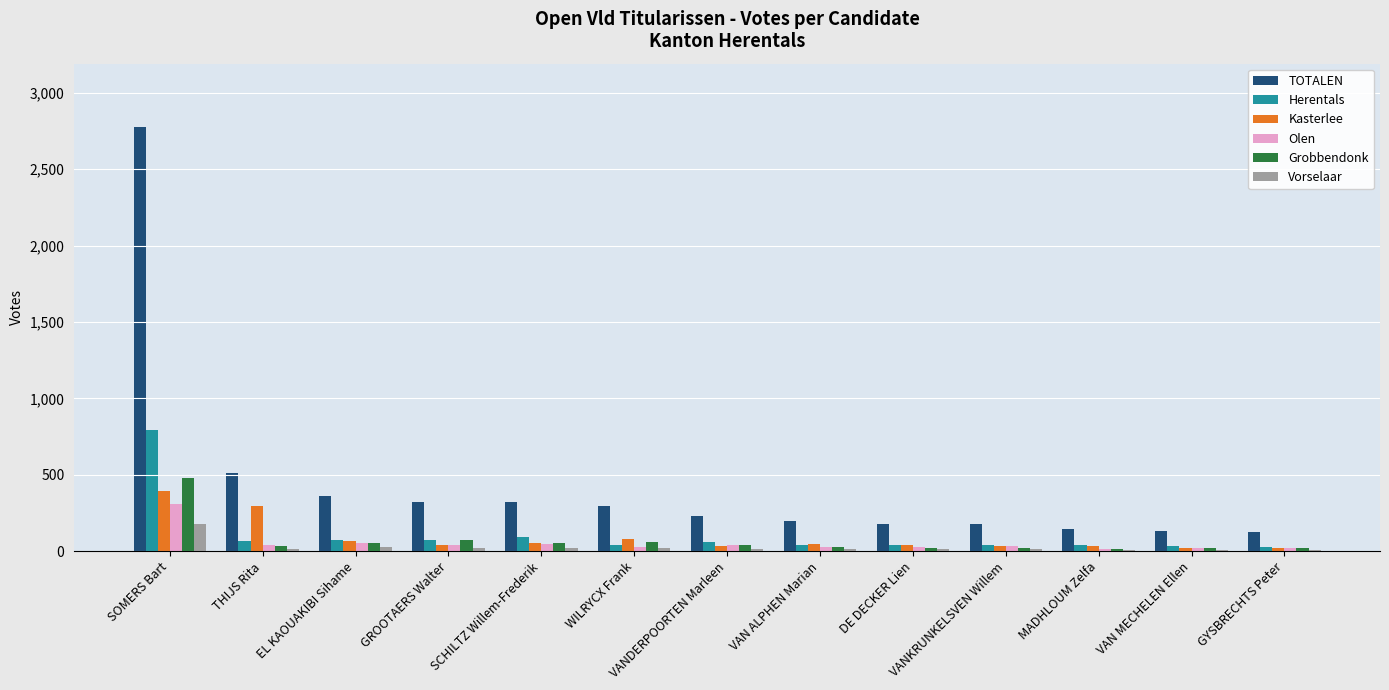

Is it true that TOTALEN equals 143 at MADHLOUM Zelfa?

True